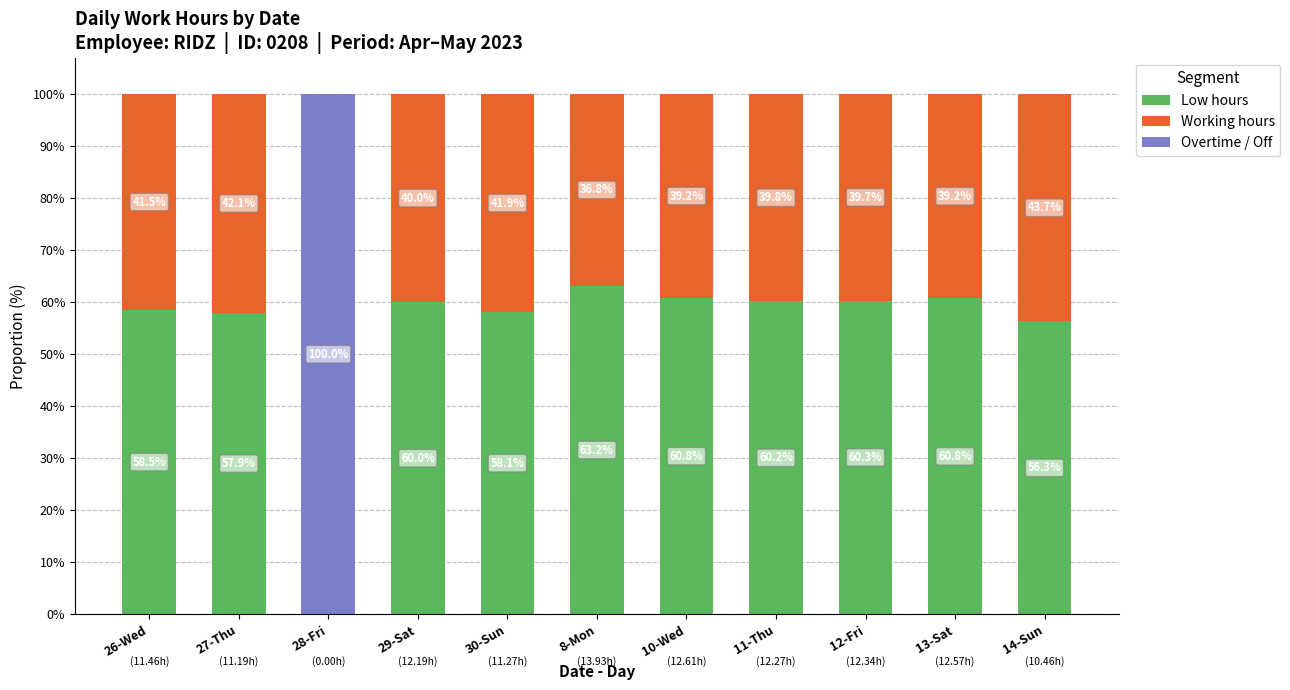

What is the total value across all series at 27-Thu?

100.0